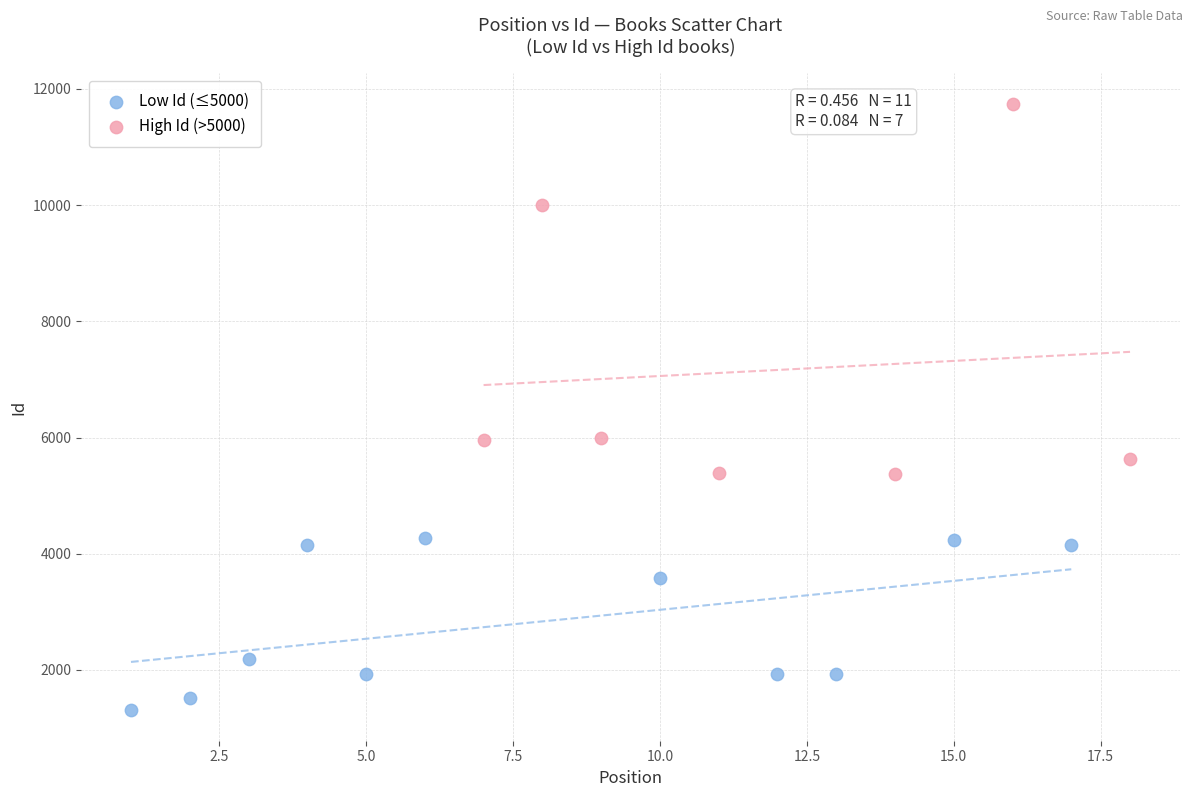

Which series has the largest Y range (max minus min)?

High Id (>5000)